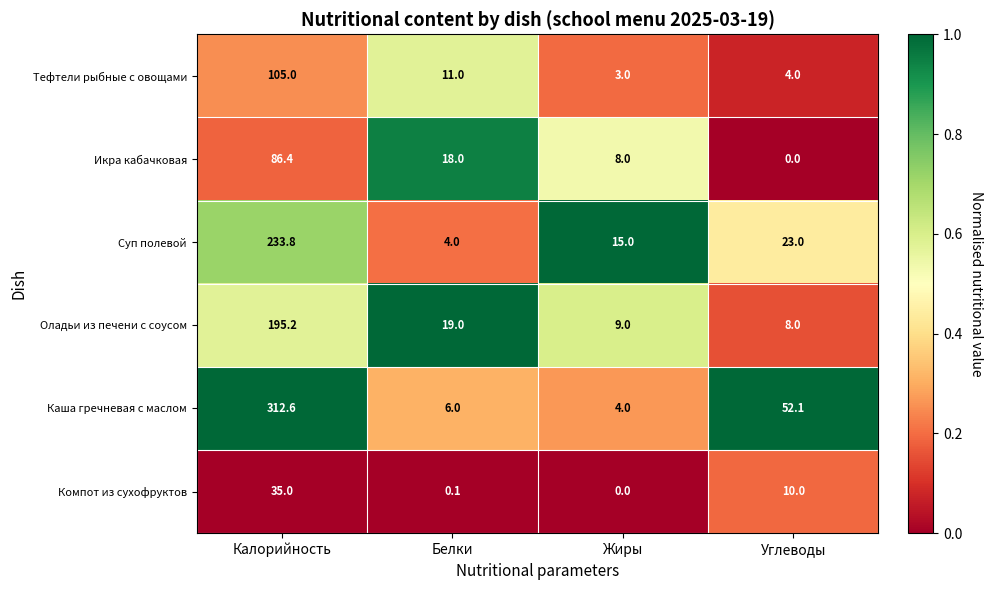

How many data points does each series have?

4